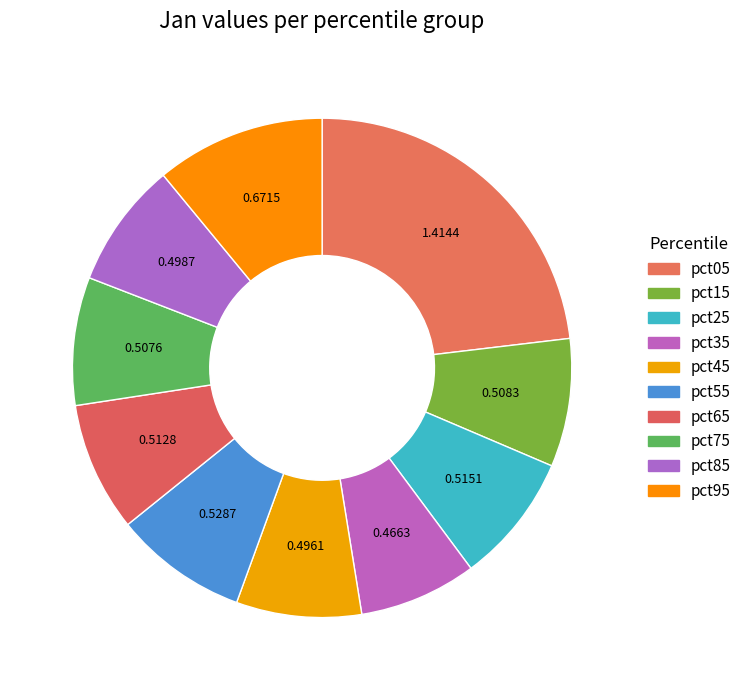

Which category has the biggest portion of the pie?

pct05